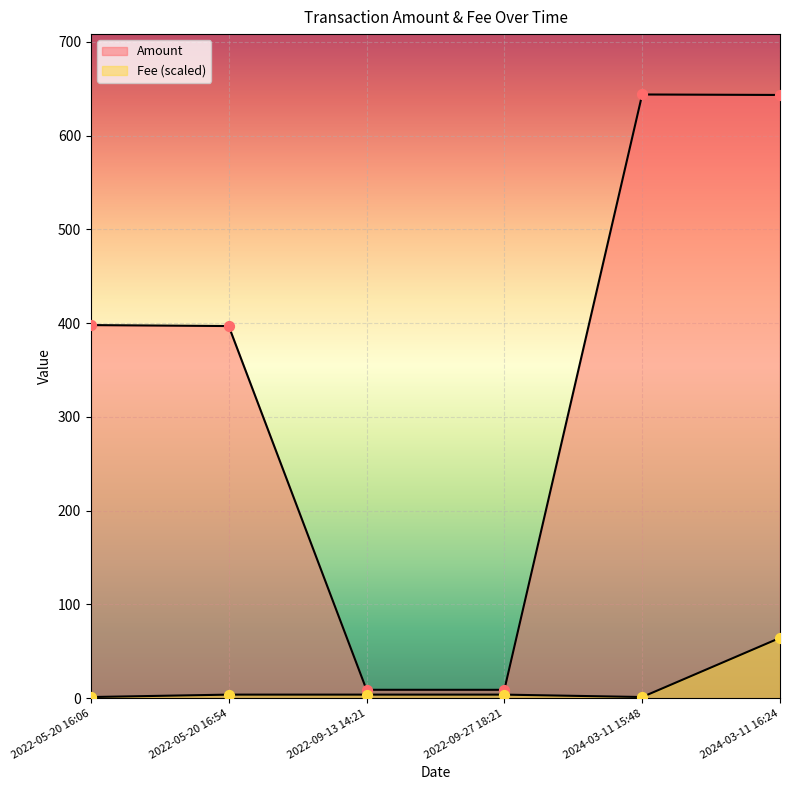

Which series reaches the minimum Y coordinate?

Fee